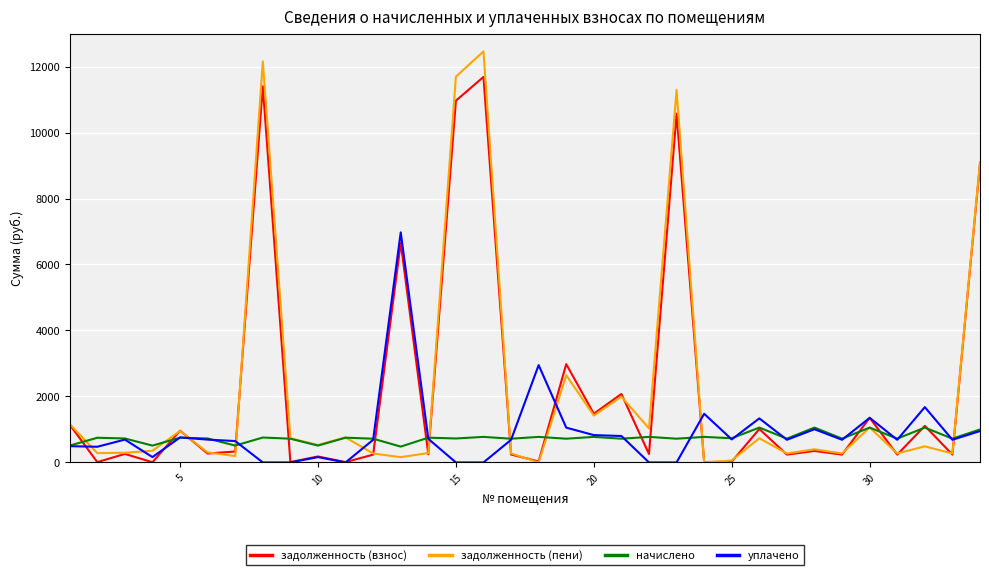

Rank the series by their maximum value, from highest to lowest.

задолженность (пени), задолженность (взнос), уплачено, начислено